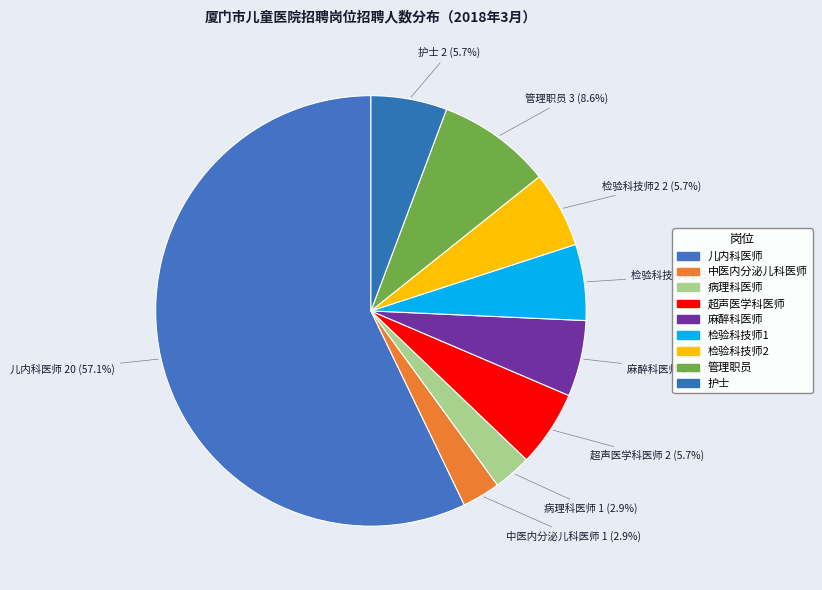

What is the largest slice in the pie chart?

儿内科医师